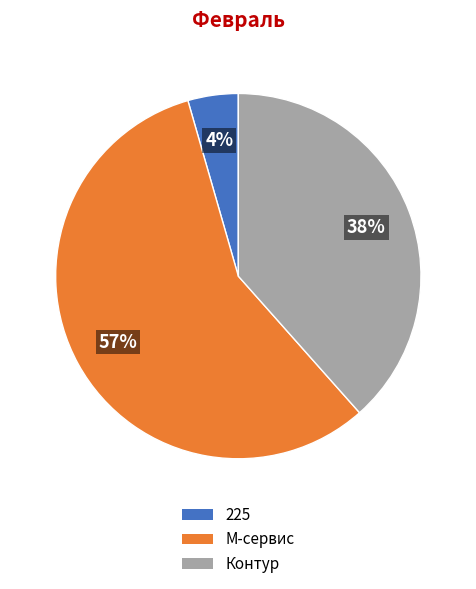

To the nearest percent, what is the difference between the Контур and М-сервис slice percentages?

19%